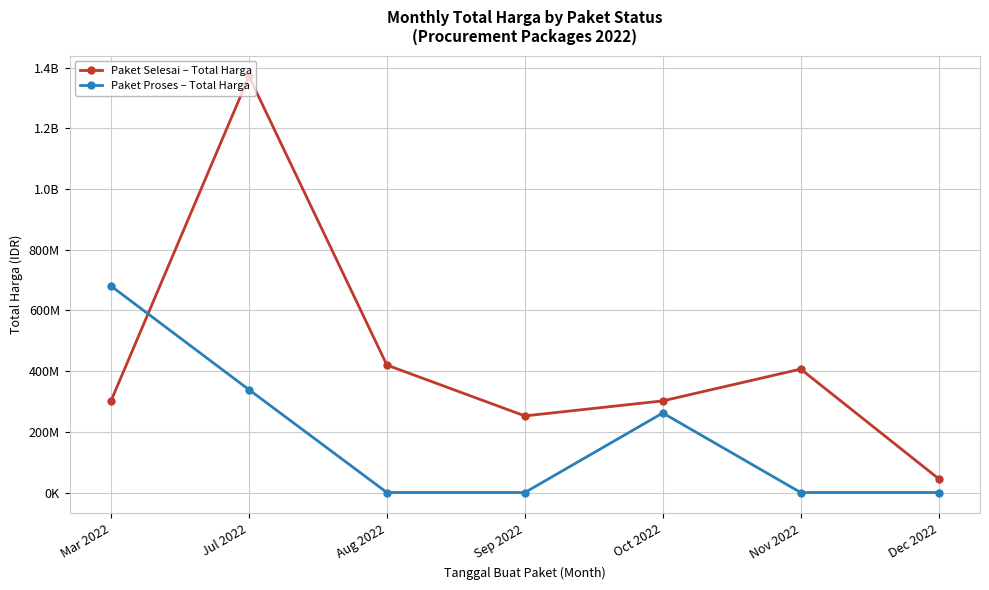

Is the value of Paket Selesai – Total Harga at Mar 2022 greater than the value of Paket Proses – Total Harga at Aug 2022?

Yes